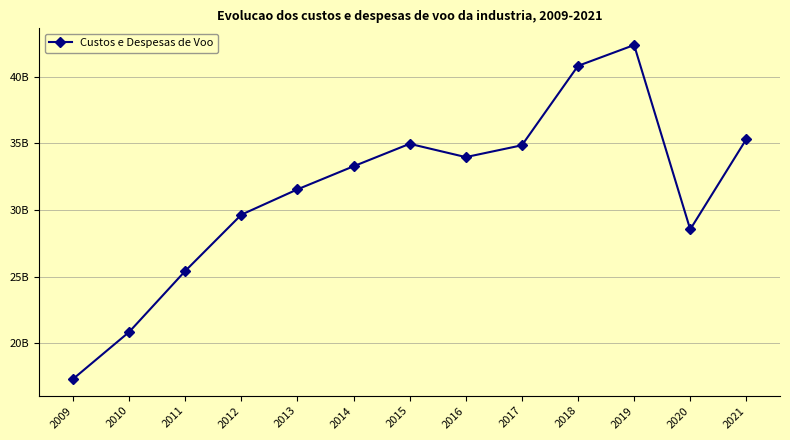

Does the chart have visible grid lines?

Yes